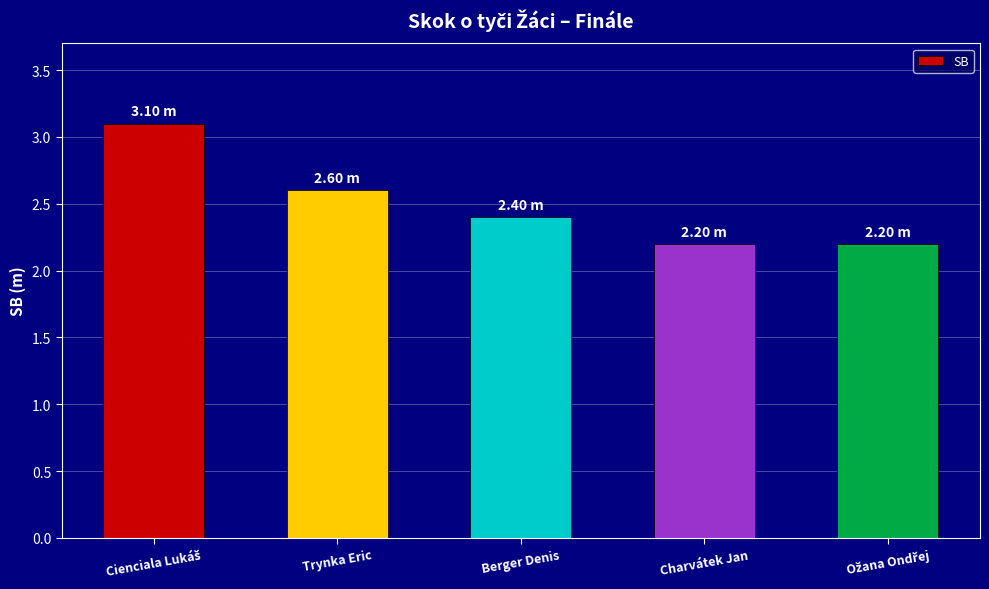

What is the label of the 4th bar from the right?

Trynka Eric